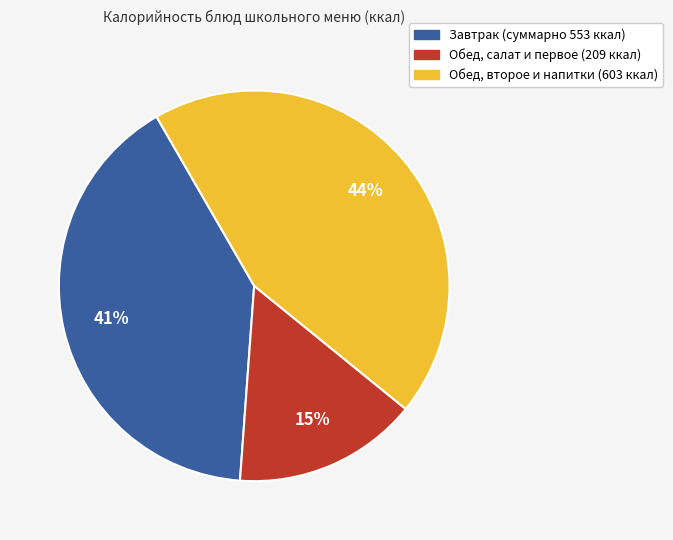

Between Обед, салат и первое (209 ккал) and Завтрак (суммарно 553 ккал), which is larger?

Завтрак (суммарно 553 ккал)